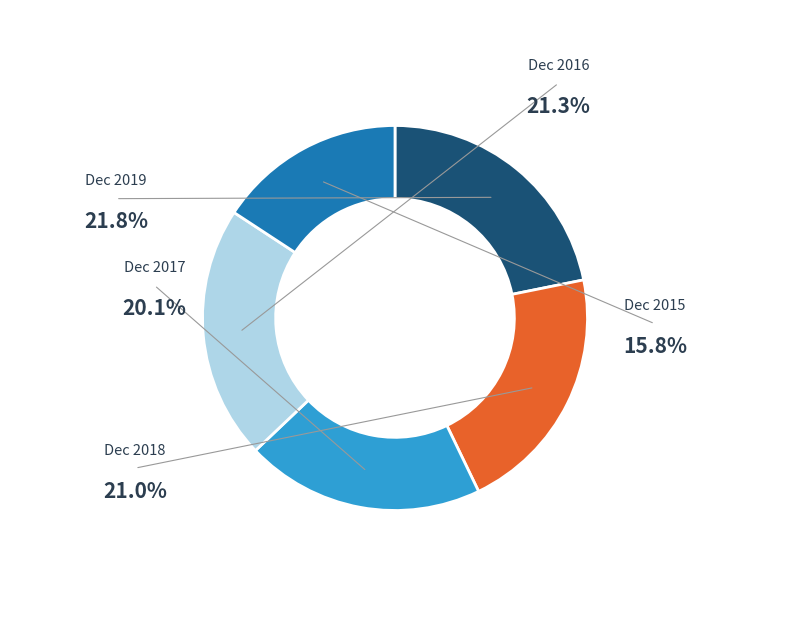

To the nearest percent, what is the average slice percentage?

20%